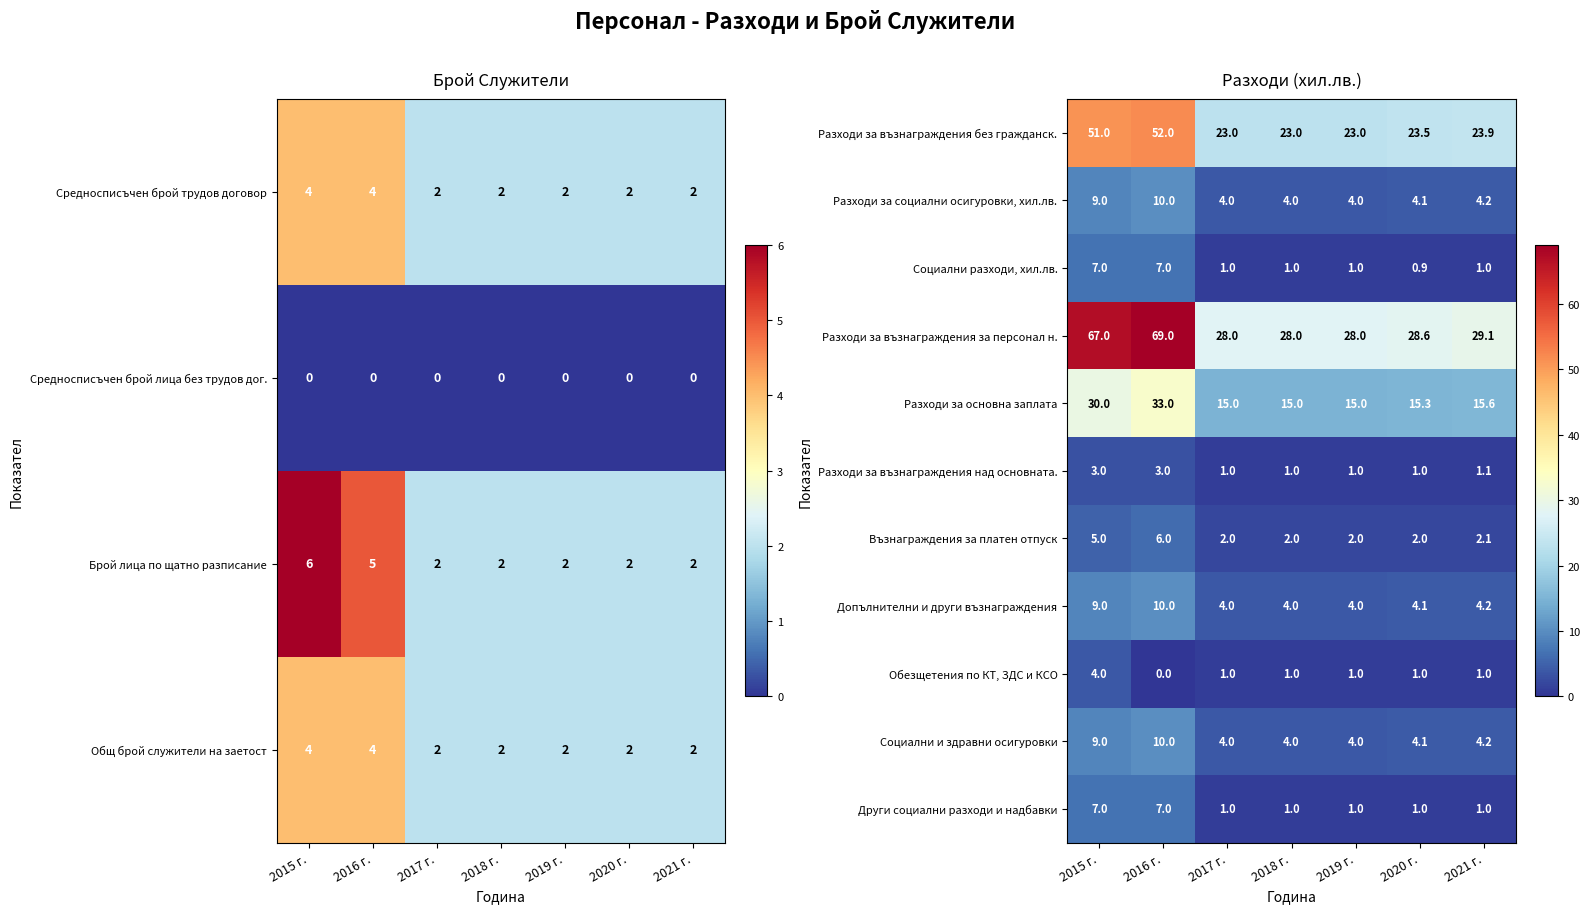

Read the Разходи за възнаграждения за персонал н. value at 2016 г..

69.0